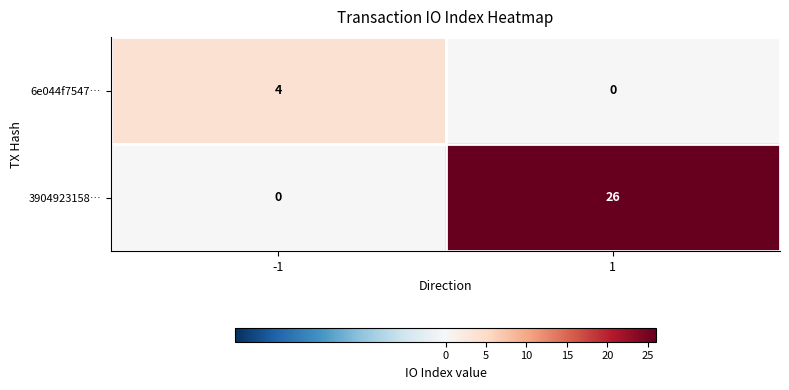

What is the total value across all series at 1?

26